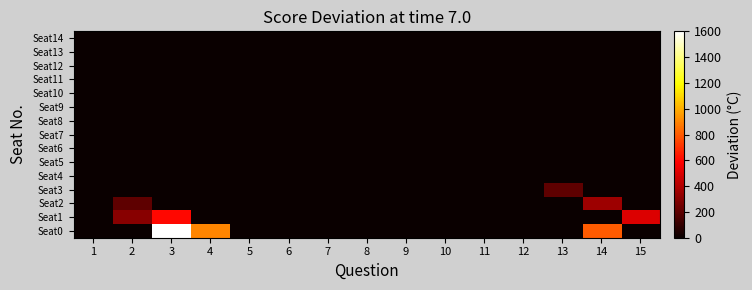

Count the number of categories in the chart.

15